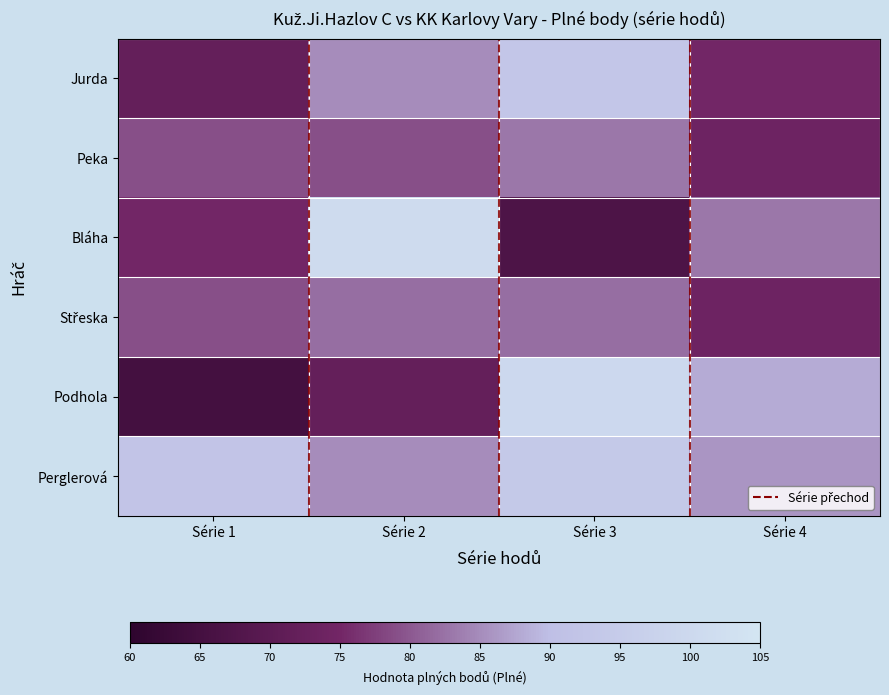

What is the total value across all series at Série 4?

480